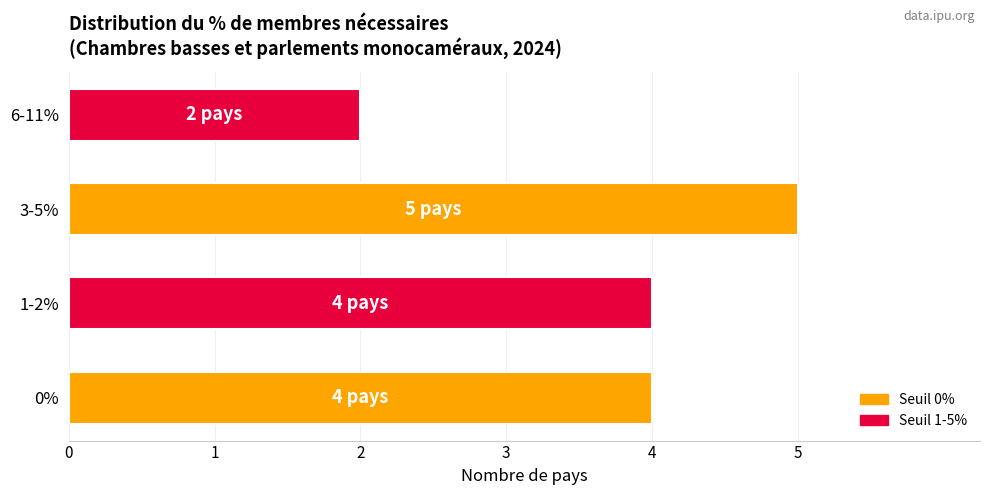

The chart shows a value of 1 at 6-11%. True or false?

False